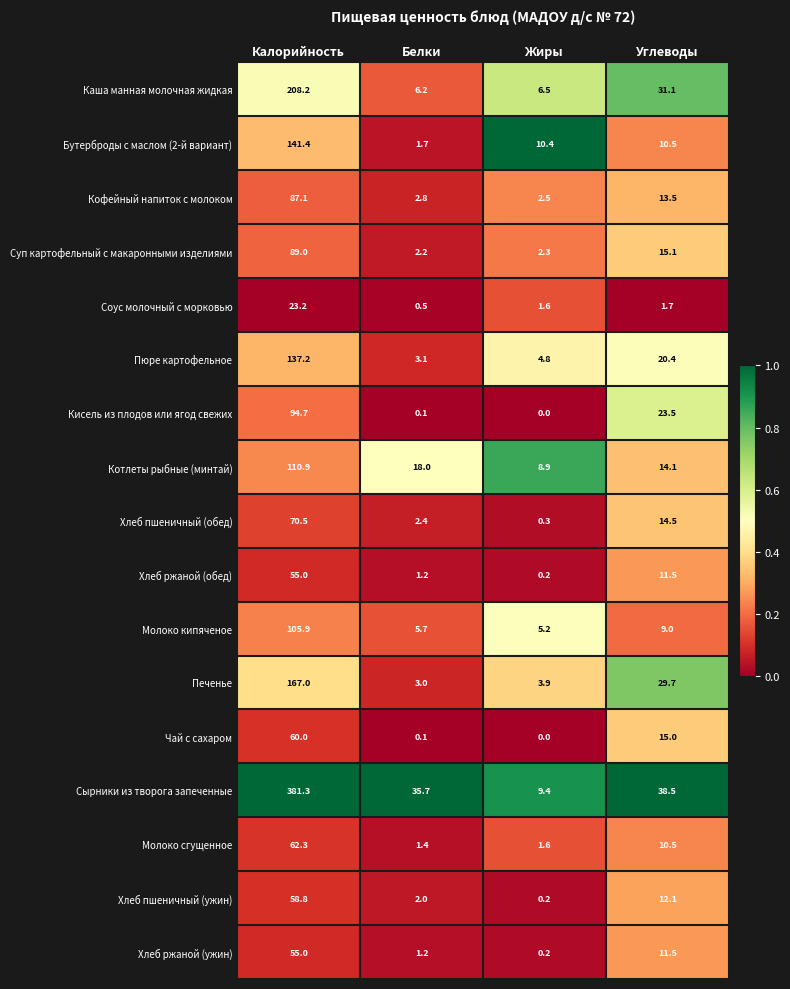

Rank the categories by Кофейный напиток с молоком value from lowest to highest.

Жиры, Белки, Углеводы, Калорийность